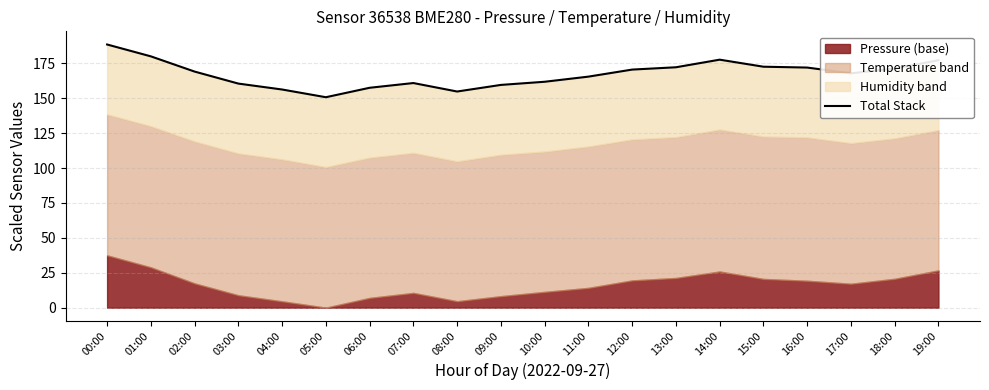

What is the label of the 2nd point from the left?

01:00